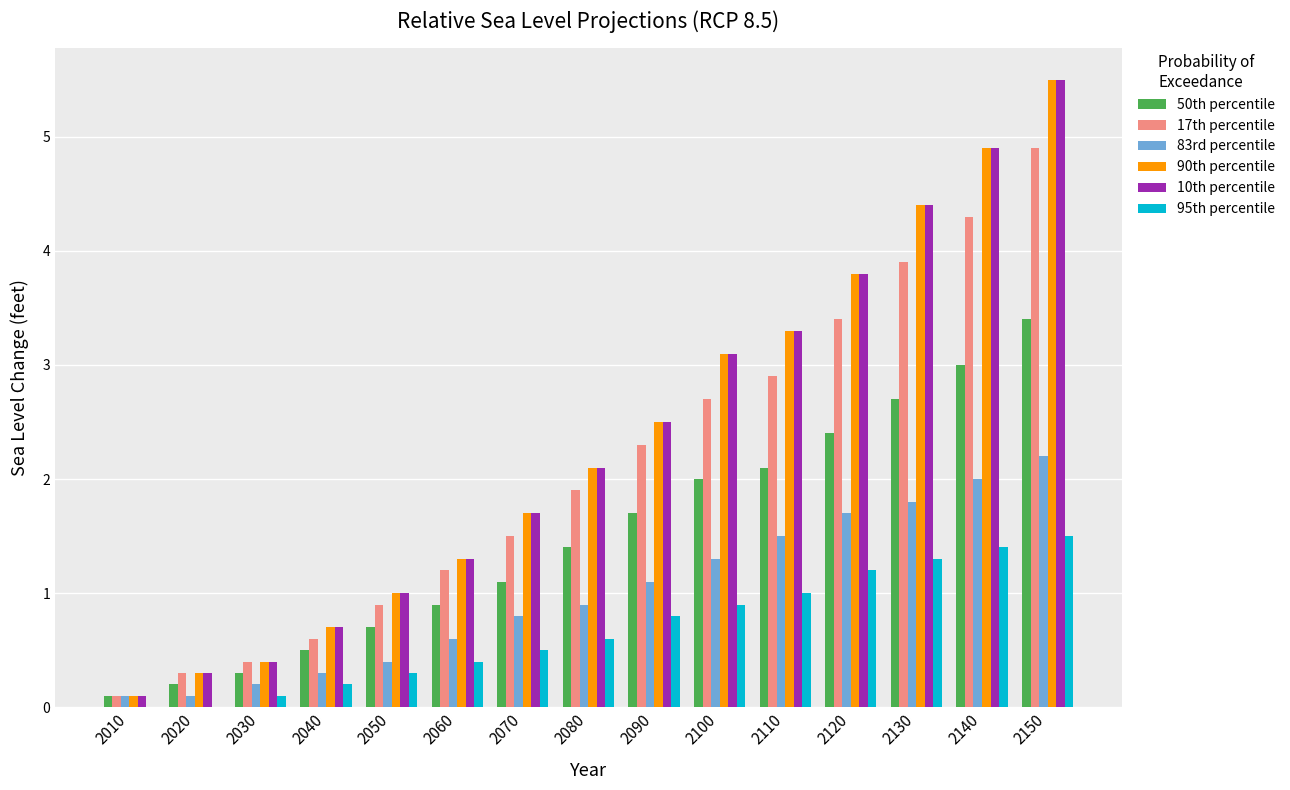

The 83rd percentile series shows 1.8 at 2130. True or false?

True